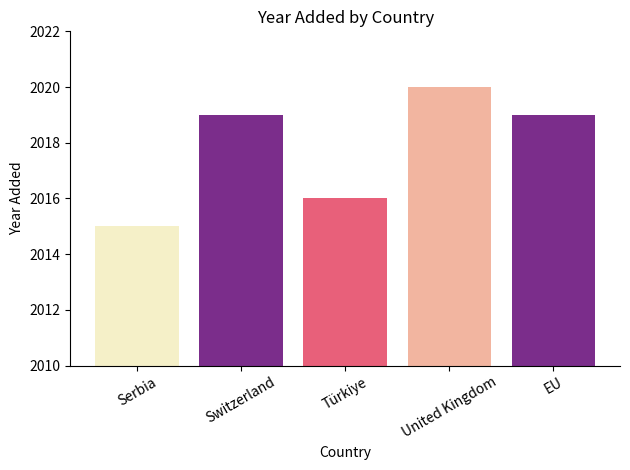

What is the maximum value shown in the chart?

2020